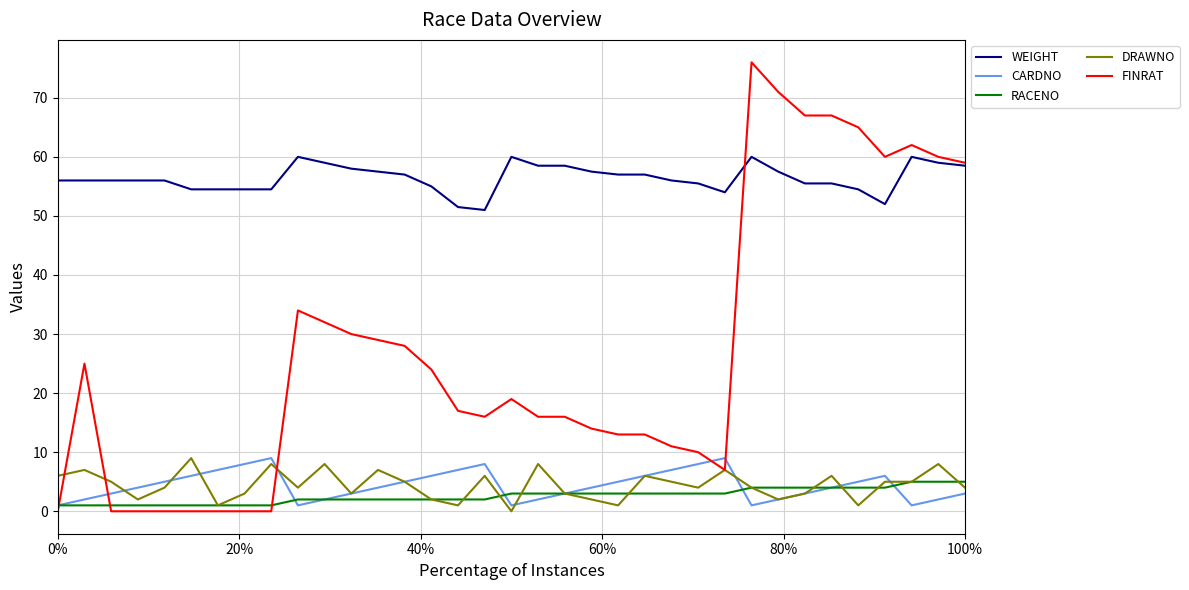

What is the maximum value shown in the chart?

76.0